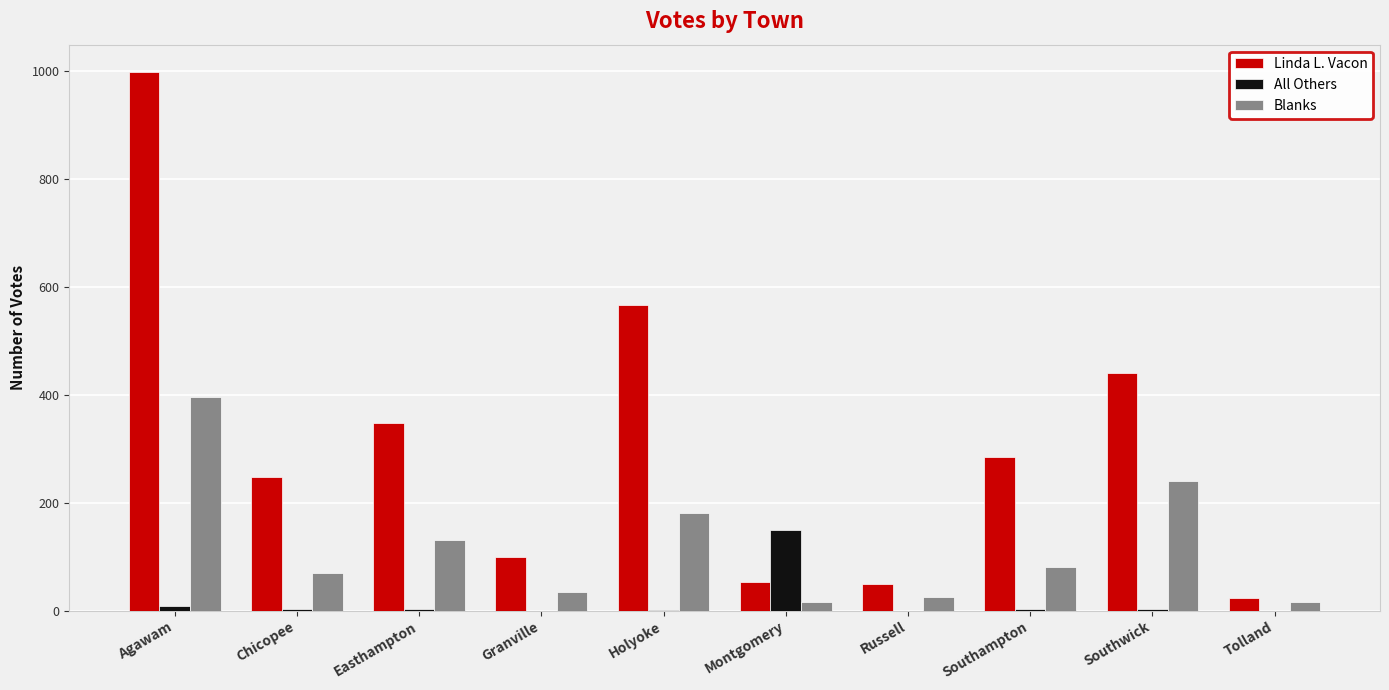

Is it true that Linda L. Vacon equals 87 at Chicopee?

False